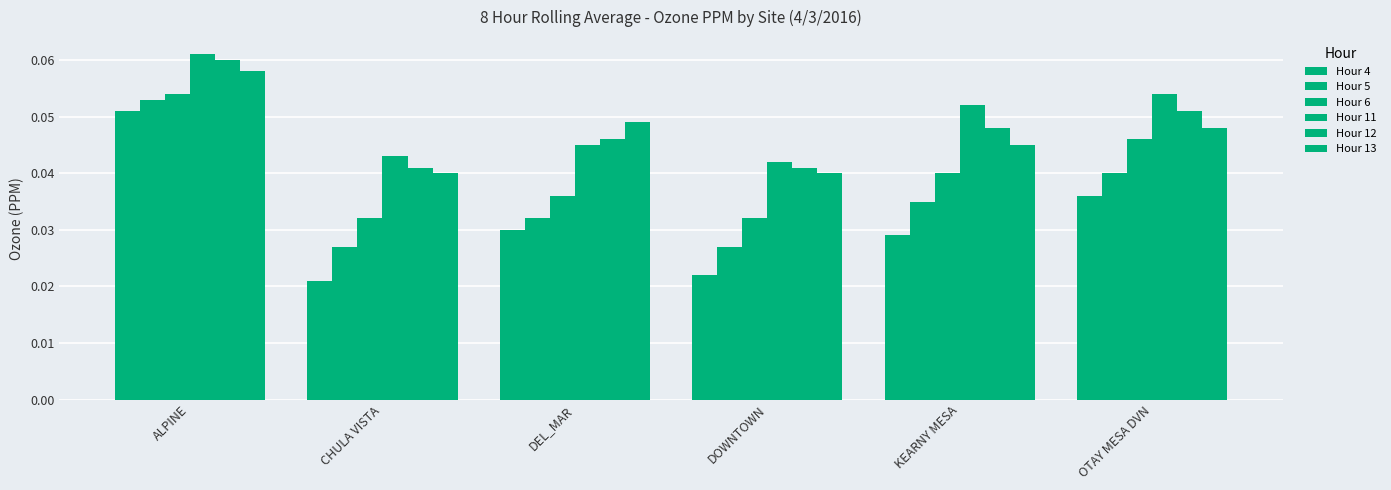

What is the total value across all series at OTAY MESA DVN?

0.3